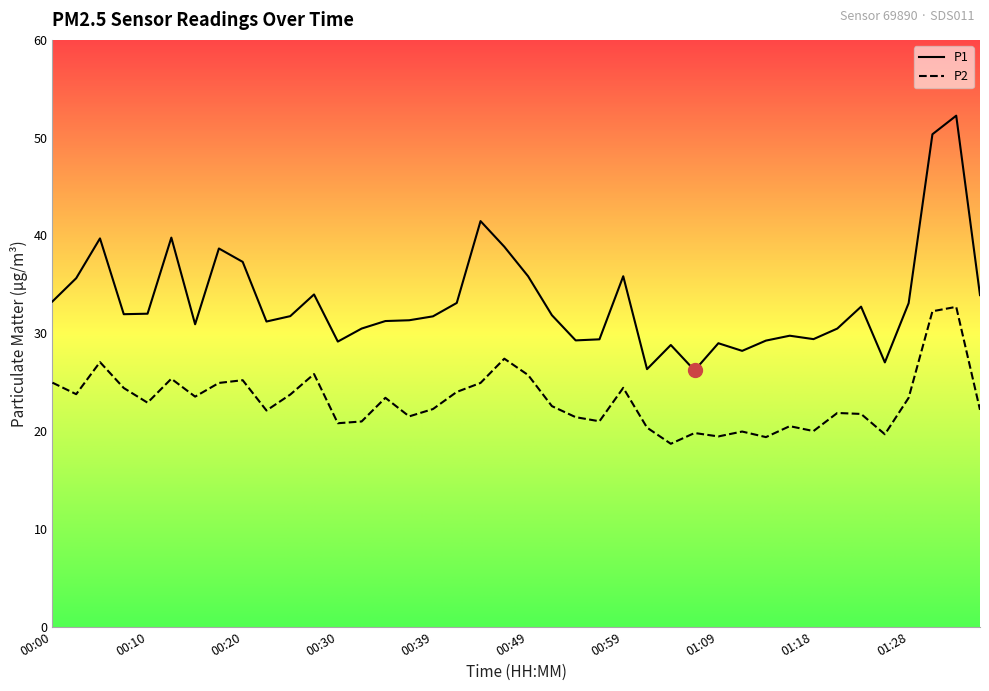

Which series has the largest total across all categories?

P1